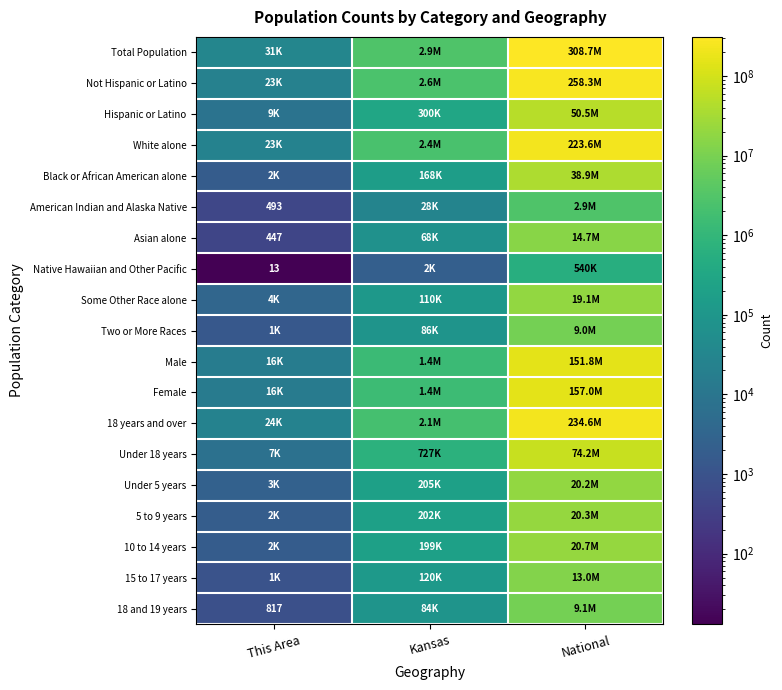

Is it true that Asian alone equals 447 at This Area?

True